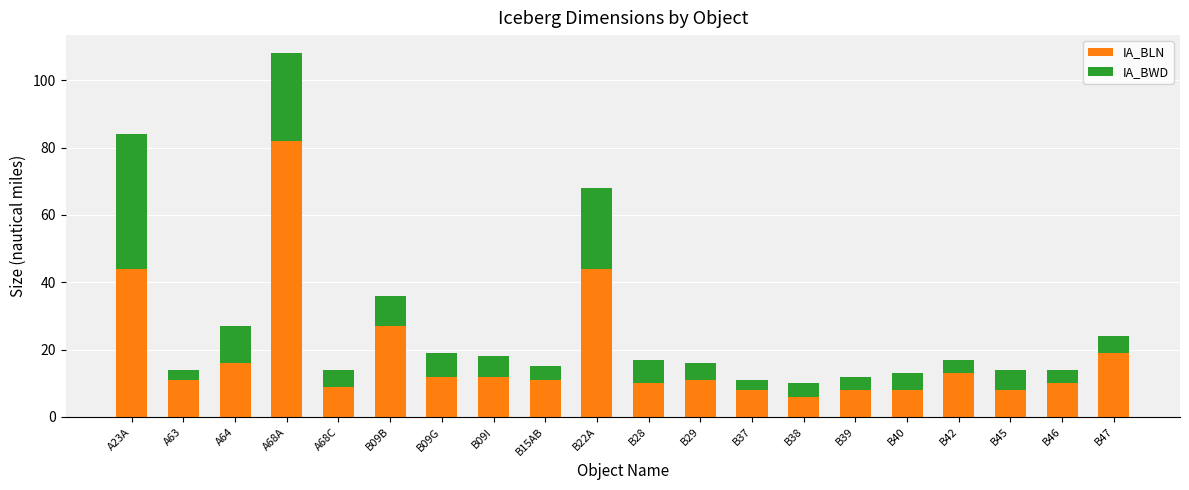

The IA_BLN series shows 17 at B09I. True or false?

False